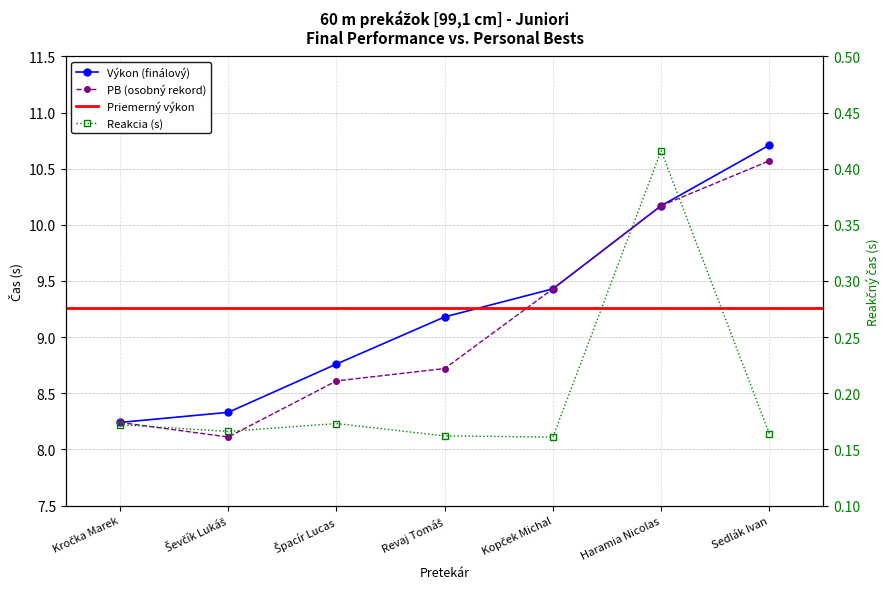

Between Ševčík Lukáš and Kopček Michal, which is larger?

Kopček Michal